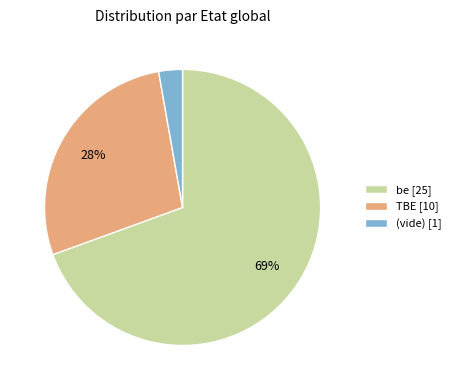

Which category has the smallest portion of the pie?

(vide) [1]